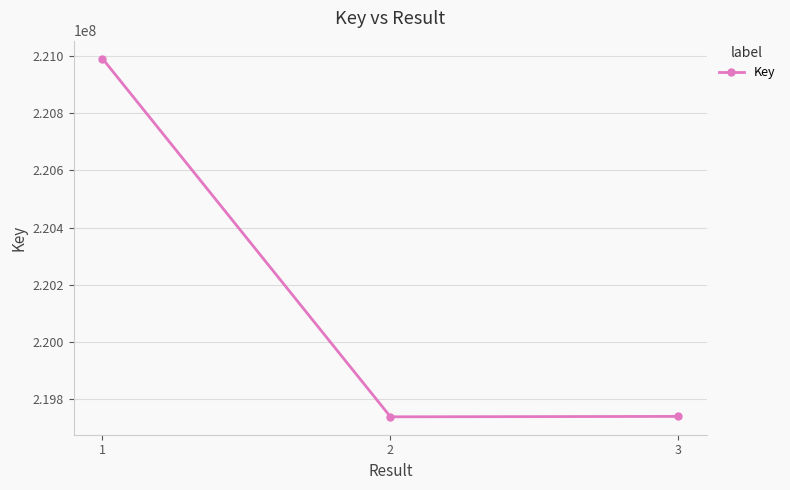

What is the ratio of the value at 3 to the value at 2?

1.0